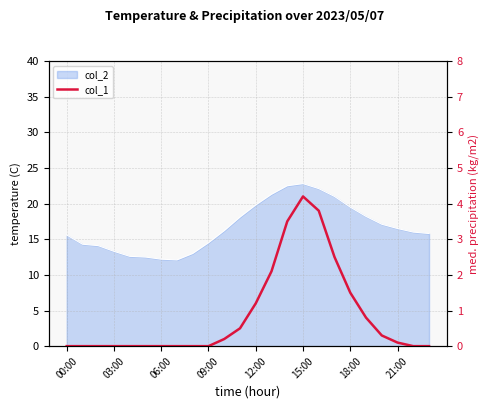

Where is the data nearest to the value 2?

13